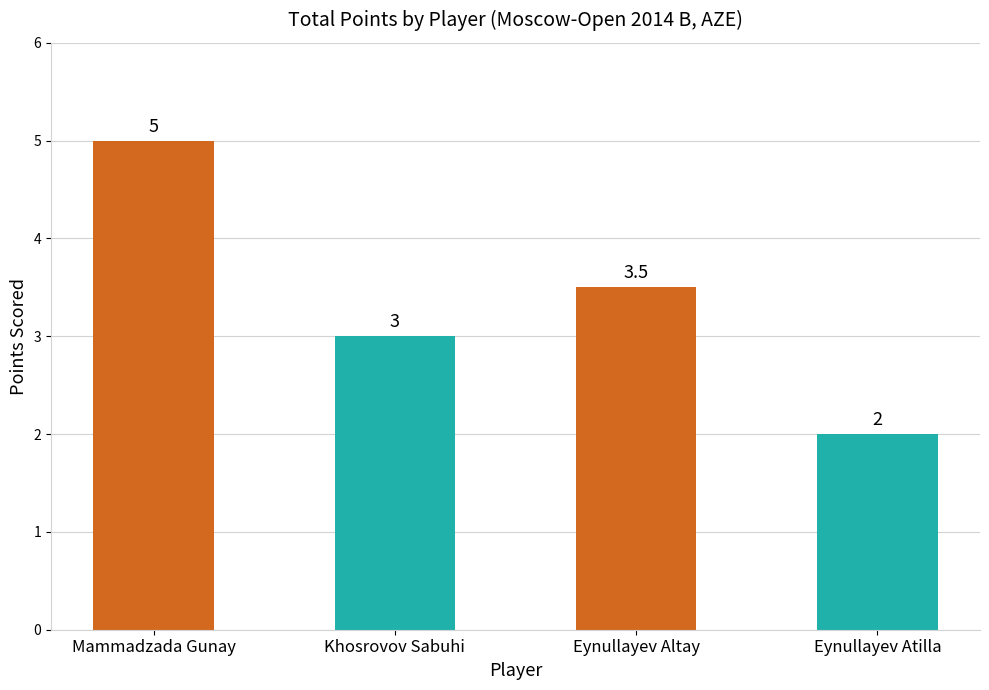

What is the greatest value displayed?

5.0